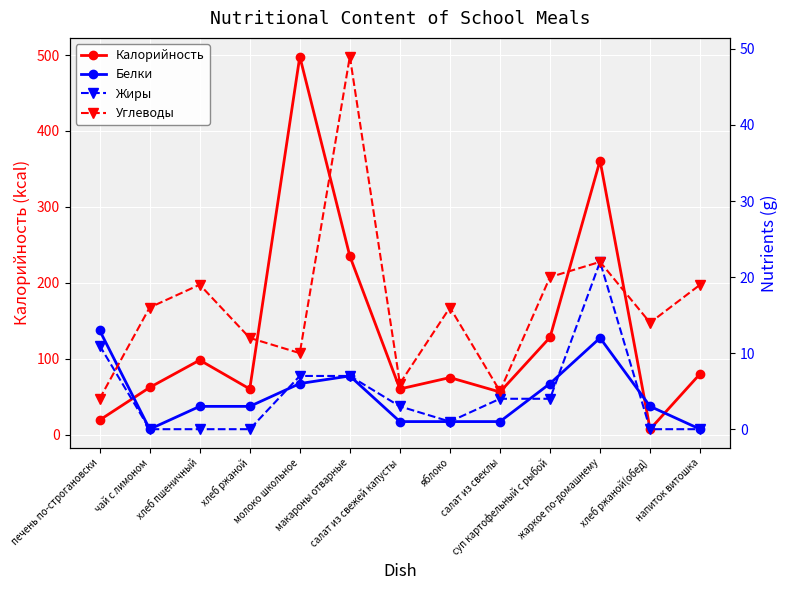

Read the Калорийность value at макароны отварные.

235